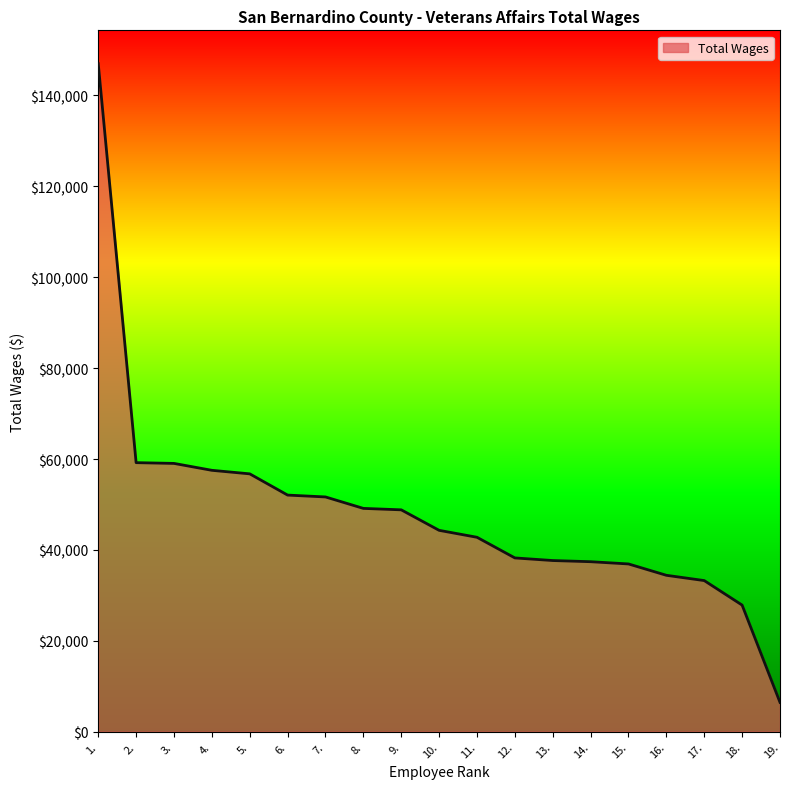

Where does the data first go above 44309?

1.